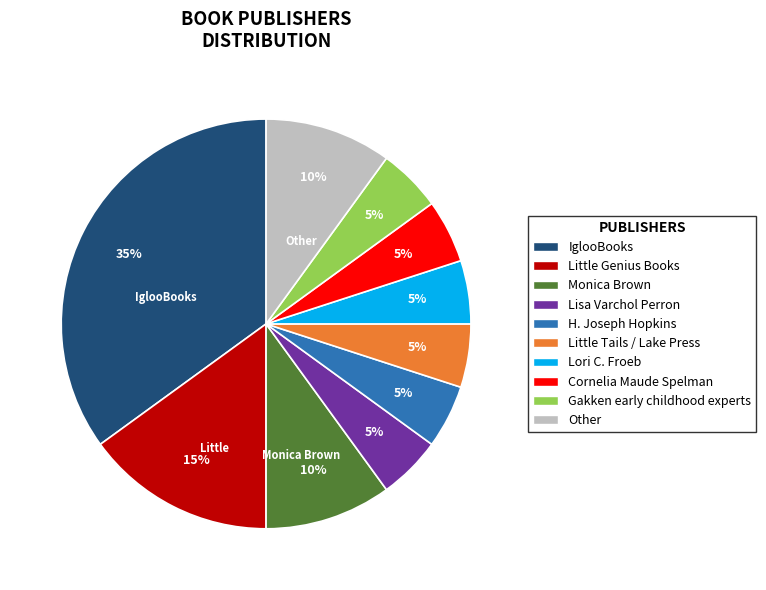

Is it true that Monica Brown is 23% of the pie?

False